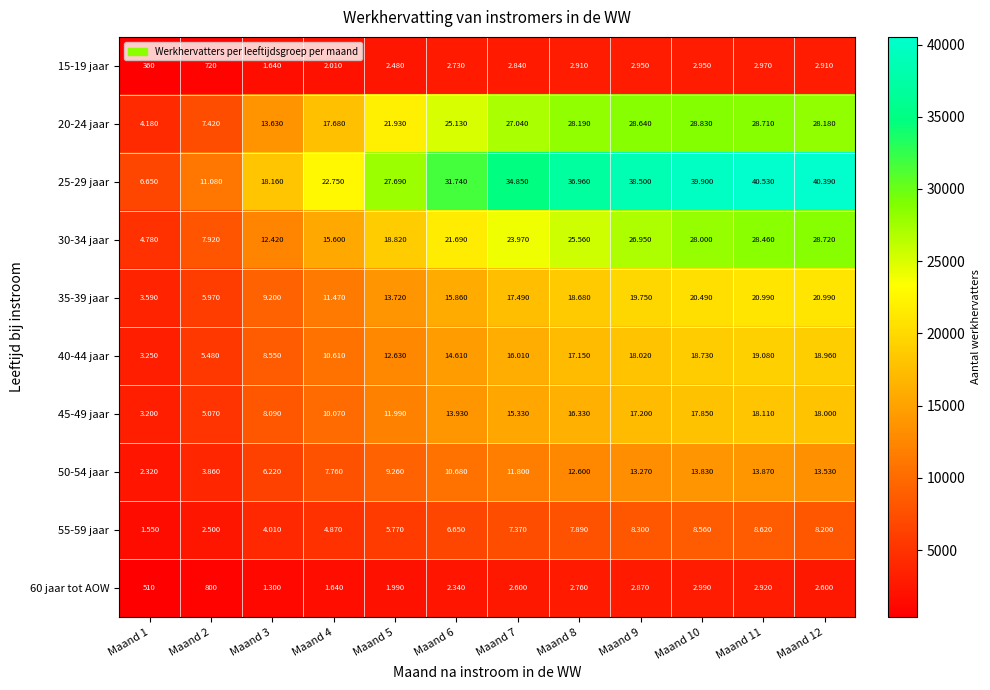

What is the minimum value shown in the chart?

360